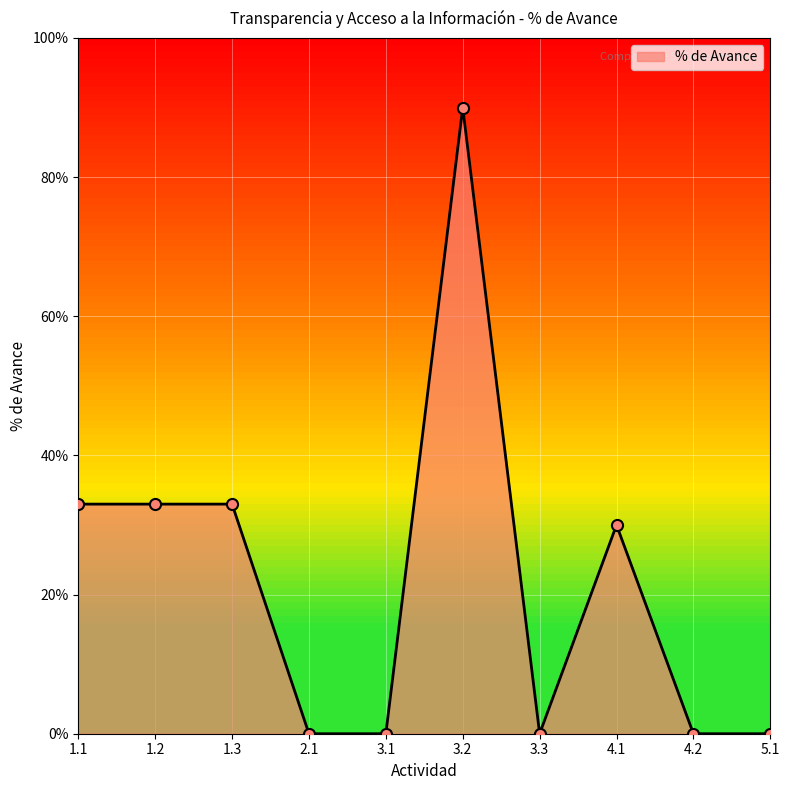

Count the values in the range 0 to 1.

10